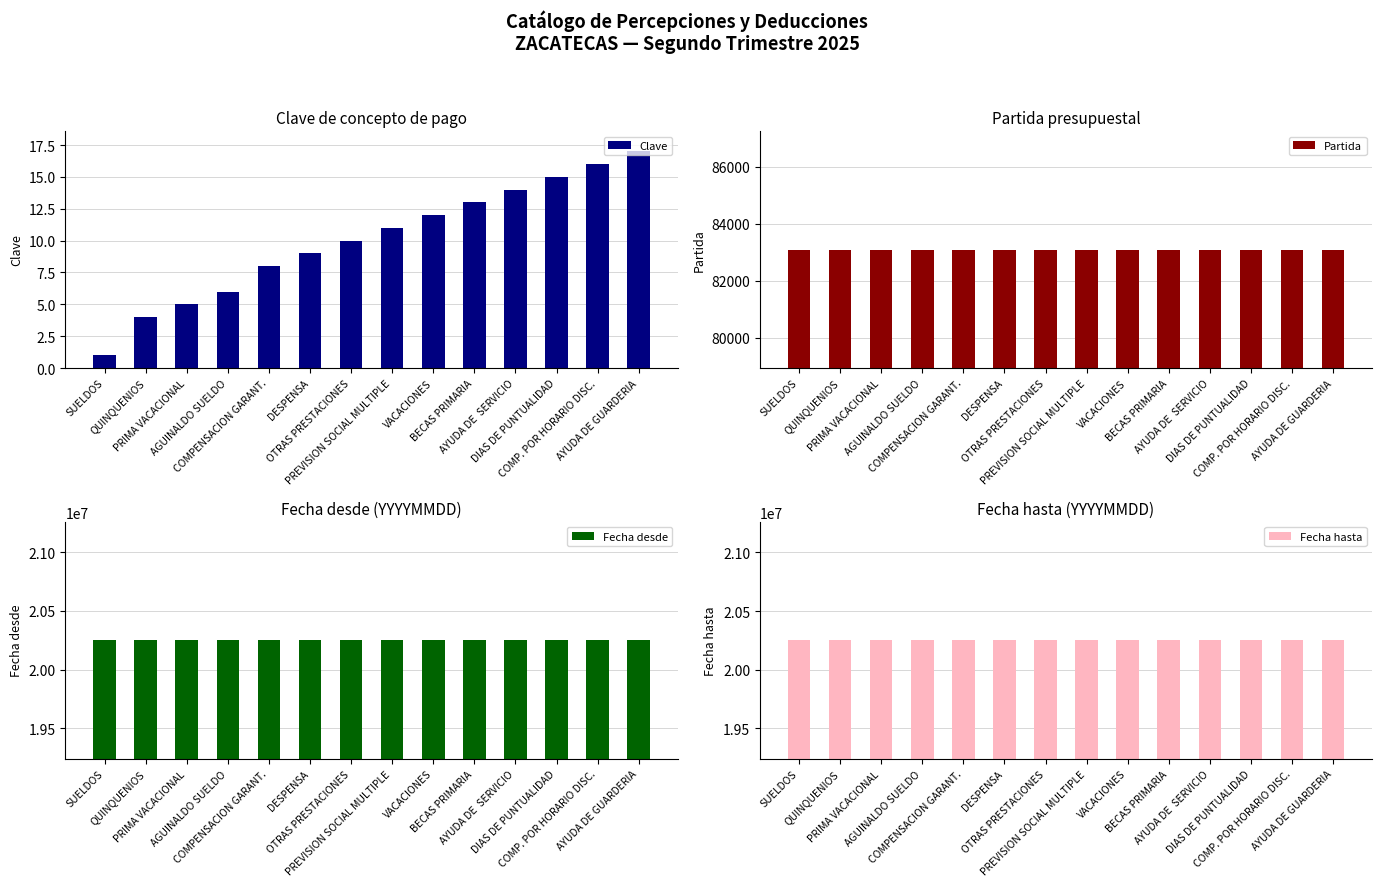

What is the sum of all Fecha hasta values?

283508820